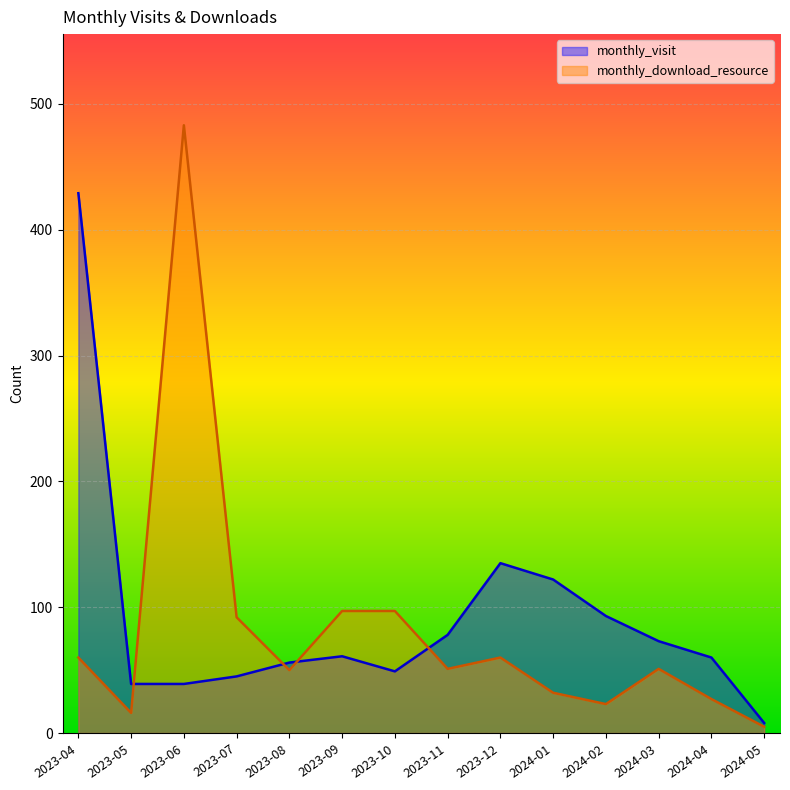

The monthly_visit series shows 42 at 2024-03. True or false?

False